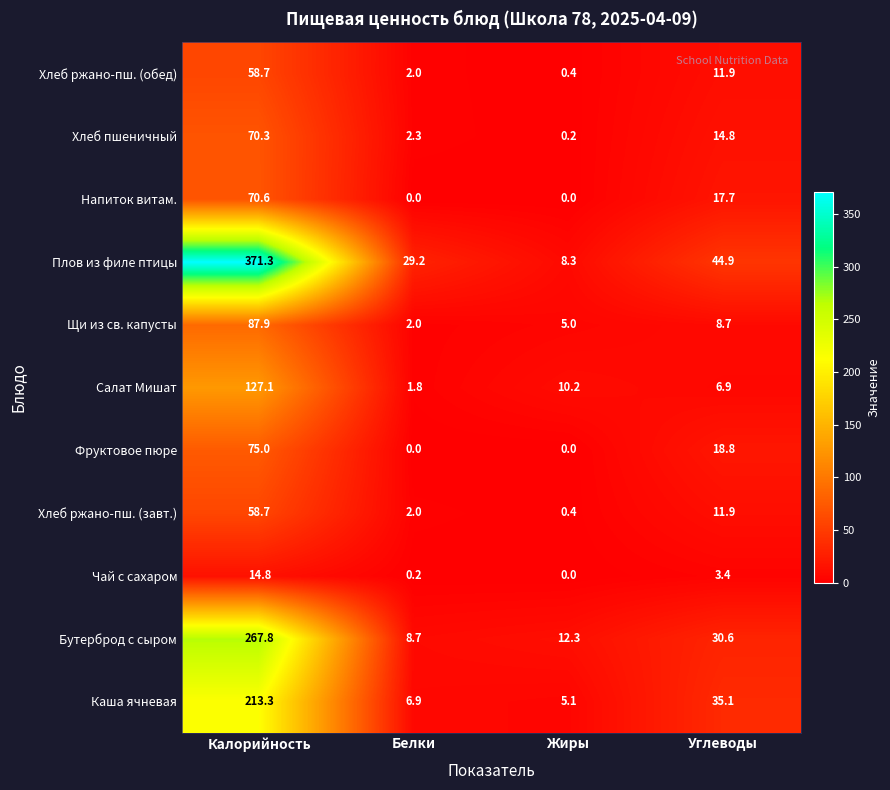

Which series has the widest spread of values?

Плов из филе птицы